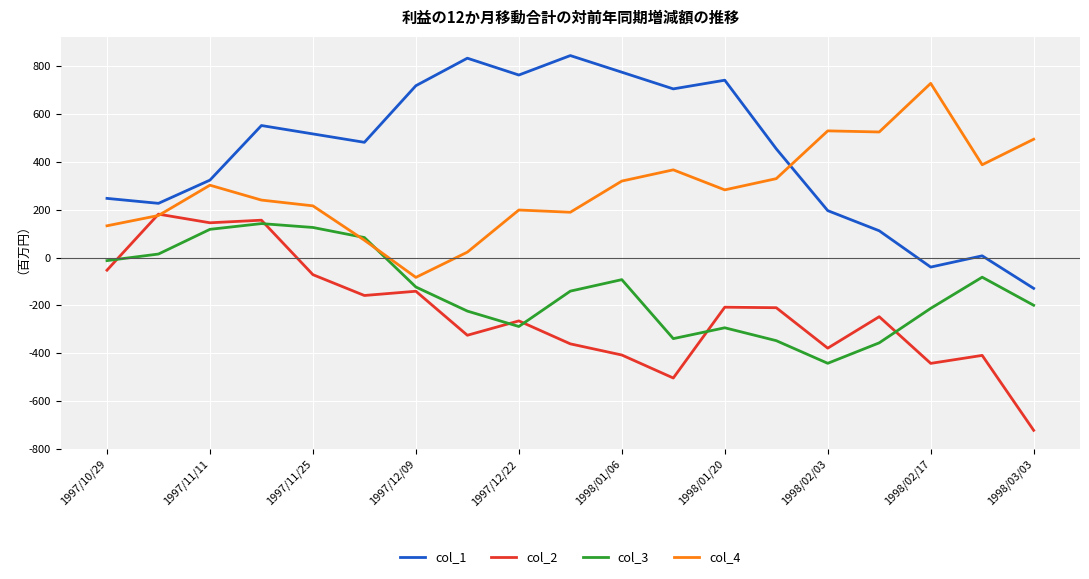

Which series has the largest range (max minus min)?

col_1